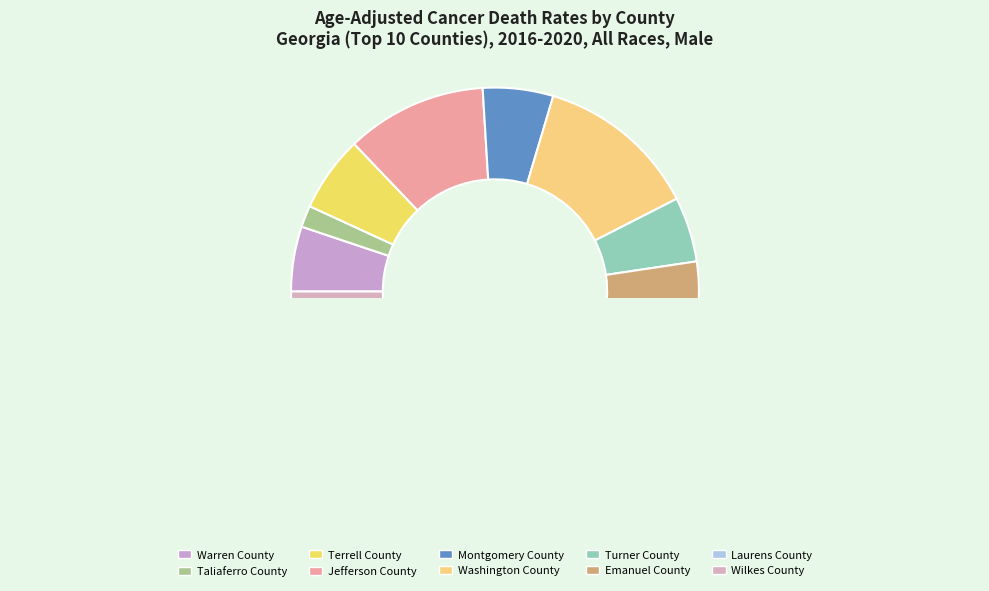

Does any single category account for the majority?

No